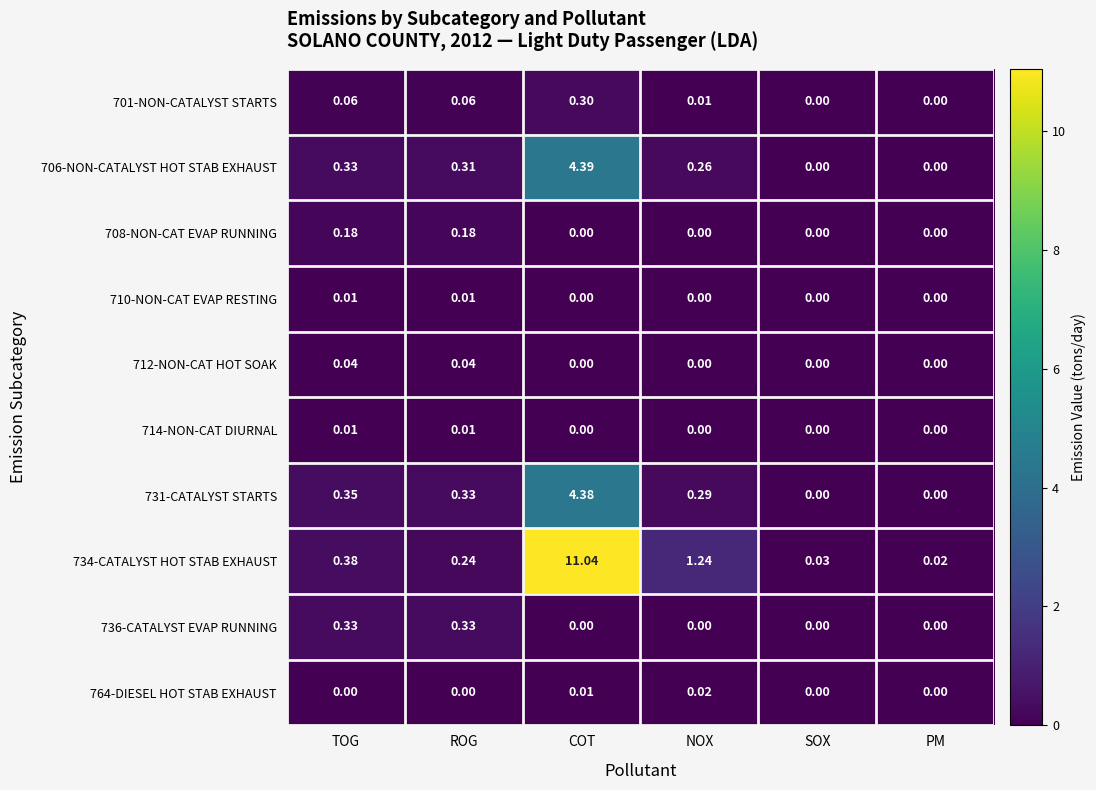

At which category does the chart reach its peak across all series?

COT